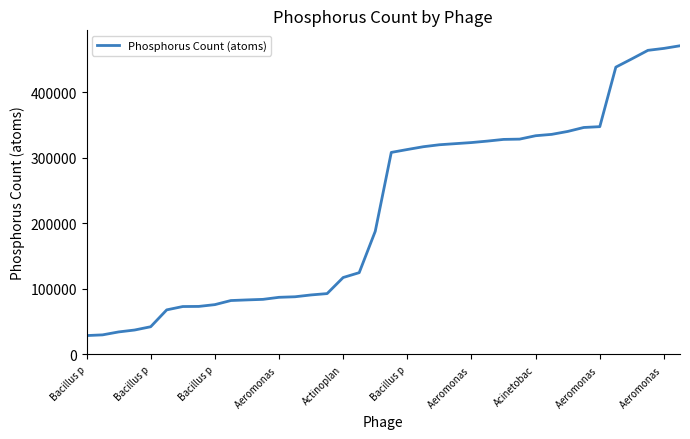

What is the sum of all values?

8372706